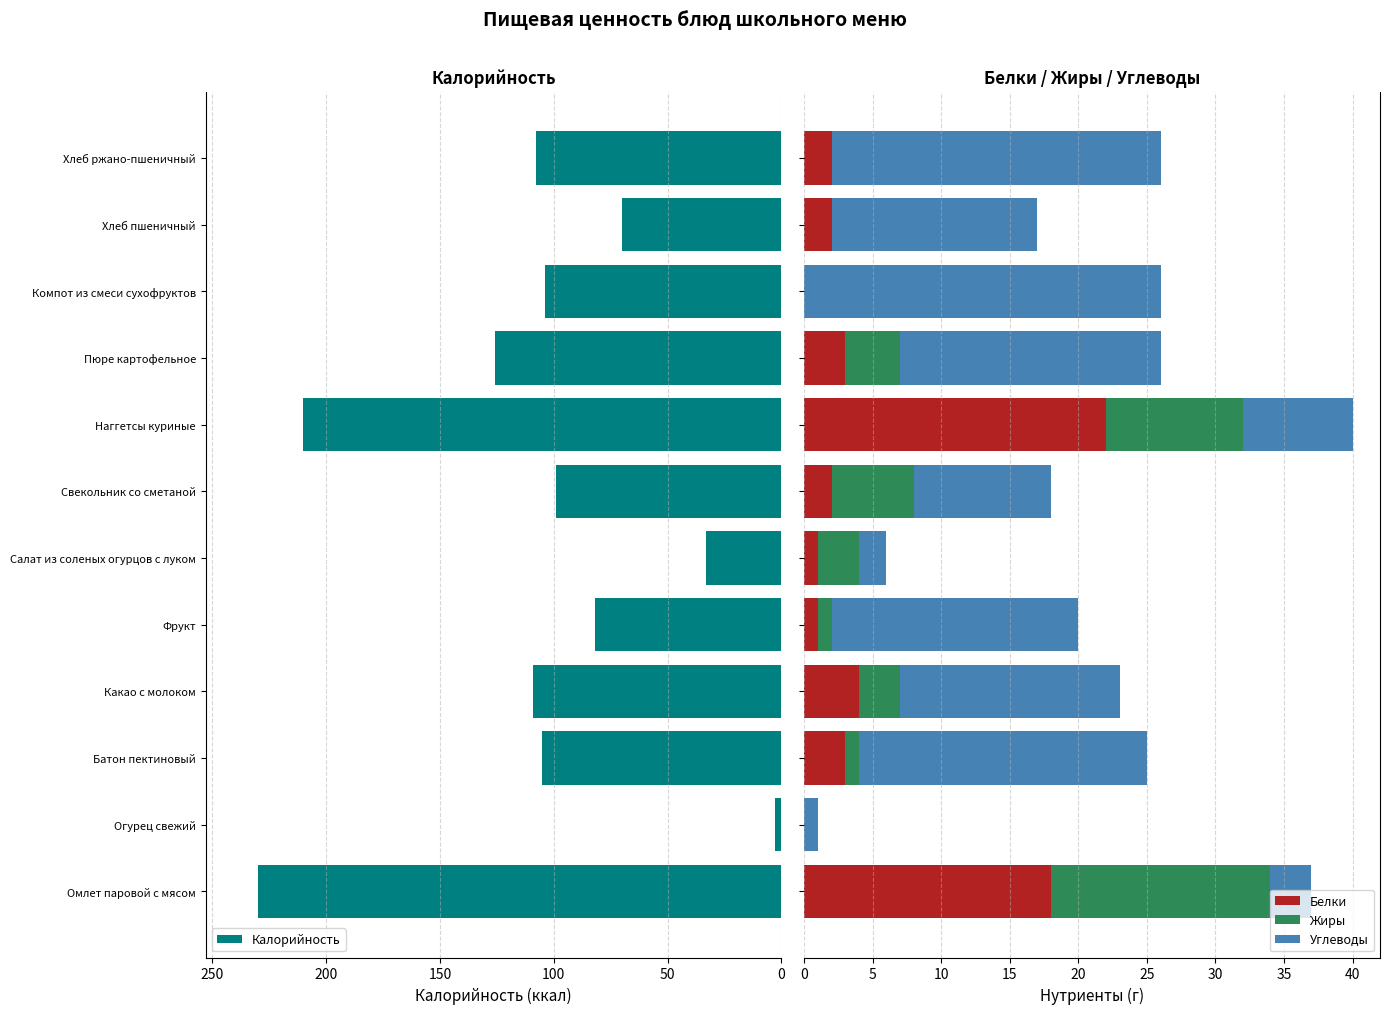

How many categories are shown in the chart?

12